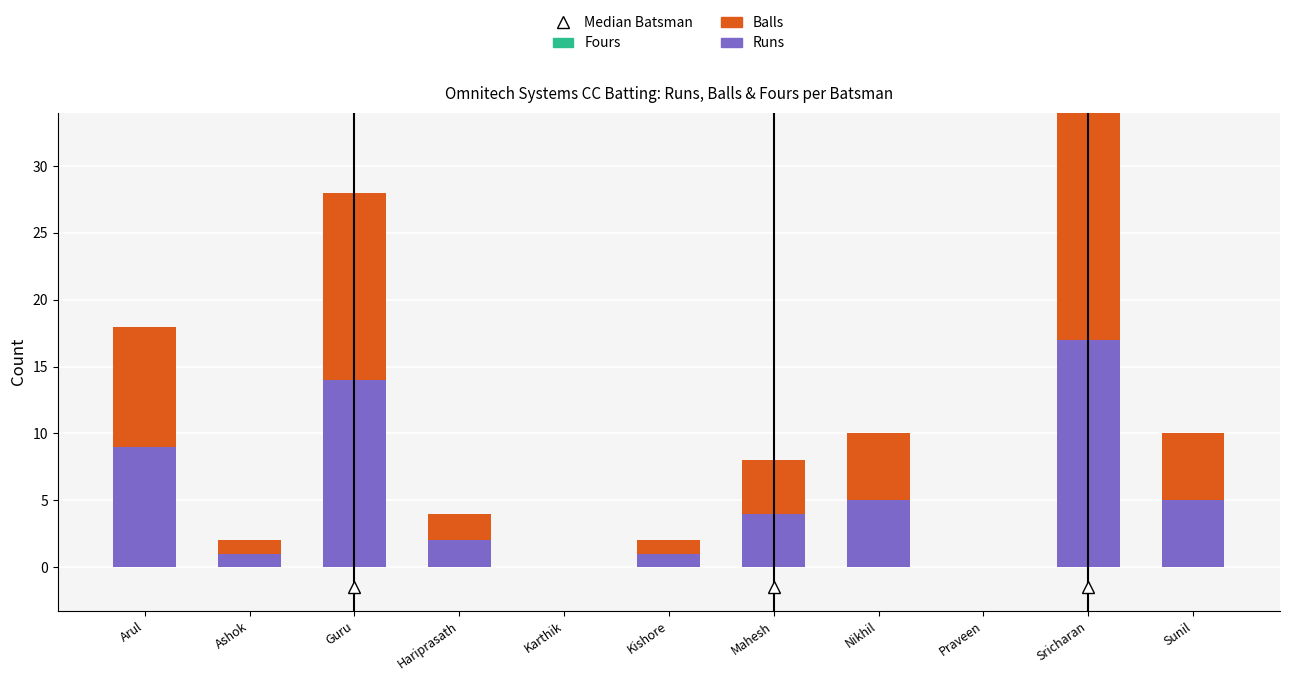

Reading left to right, what are the values for Runs?

Arul=9	Ashok=1	Guru=14	Hariprasath=2	Karthik=0	Kishore=1	Mahesh=4	Nikhil=5	Praveen=0	Sricharan=17	Sunil=5